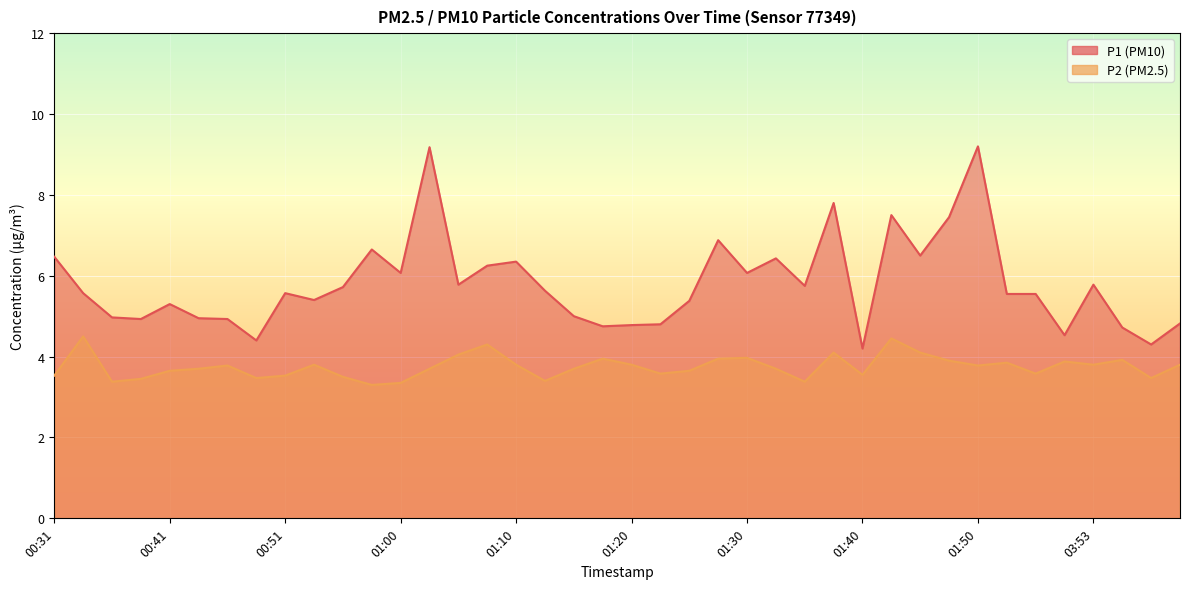

Reading left to right, transcribe all the data shown in this chart.

P1: 00:31=6.5	00:34=5.6	00:36=5.0	00:38=4.9	00:41=5.3	00:43=5.0	00:46=4.9	00:48=4.4	00:51=5.6	00:53=5.4	00:56=5.7	00:58=6.7	01:00=6.1	01:03=9.2	01:05=5.8	01:08=6.2	01:10=6.3	01:13=5.6	01:15=5.0	01:18=4.8	01:20=4.8	01:23=4.8	01:25=5.4	01:28=6.9	01:30=6.1	01:33=6.4	01:35=5.8	01:37=7.8	01:40=4.2	01:42=7.5	01:45=6.5	01:47=7.5	01:50=9.2	01:52=5.5	01:55=5.5	01:57=4.5	03:53=5.8	03:55=4.7	03:57=4.3	04:00=4.8
P2: 00:31=3.5	00:34=4.5	00:36=3.4	00:38=3.5	00:41=3.6	00:43=3.7	00:46=3.8	00:48=3.5	00:51=3.5	00:53=3.8	00:56=3.5	00:58=3.3	01:00=3.4	01:03=3.7	01:05=4.0	01:08=4.3	01:10=3.8	01:13=3.4	01:15=3.7	01:18=4.0	01:20=3.8	01:23=3.6	01:25=3.6	01:28=4.0	01:30=4.0	01:33=3.7	01:35=3.4	01:37=4.1	01:40=3.5	01:42=4.5	01:45=4.1	01:47=3.9	01:50=3.8	01:52=3.9	01:55=3.6	01:57=3.9	03:53=3.8	03:55=3.9	03:57=3.5	04:00=3.8